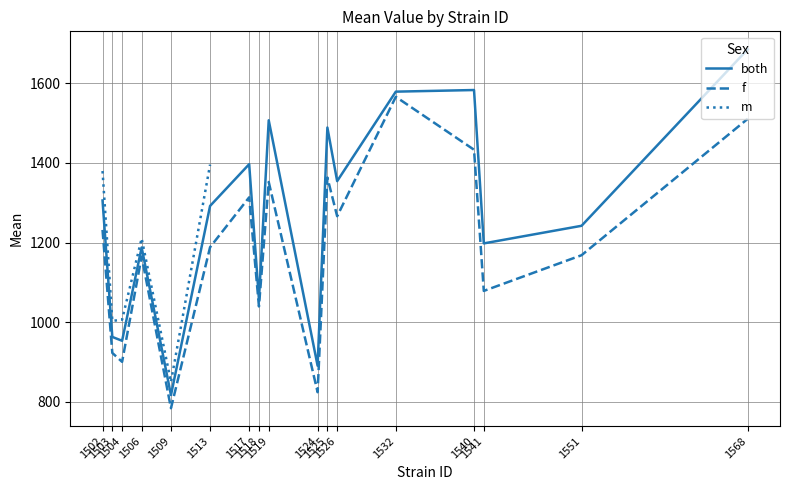

Does the chart display data point markers on the line(s)?

No